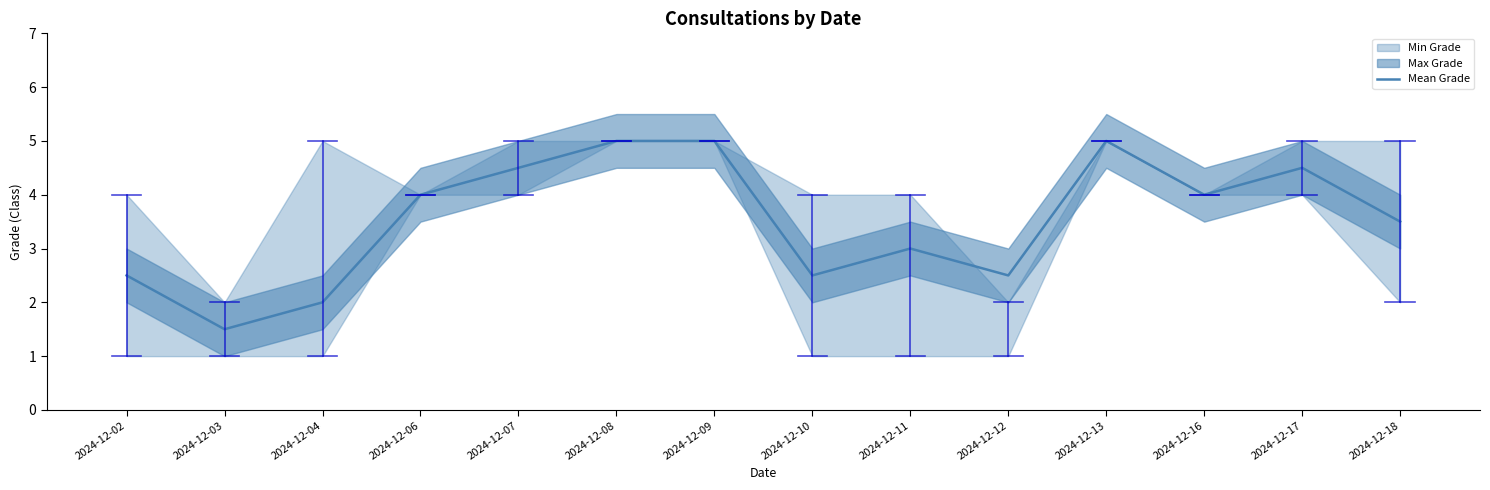

Reading left to right, list all the values displayed in this chart.

2.5	1.5	2.0	4.0	4.5	5.0	5.0	2.5	3.0	2.5	5.0	4.0	4.5	3.5